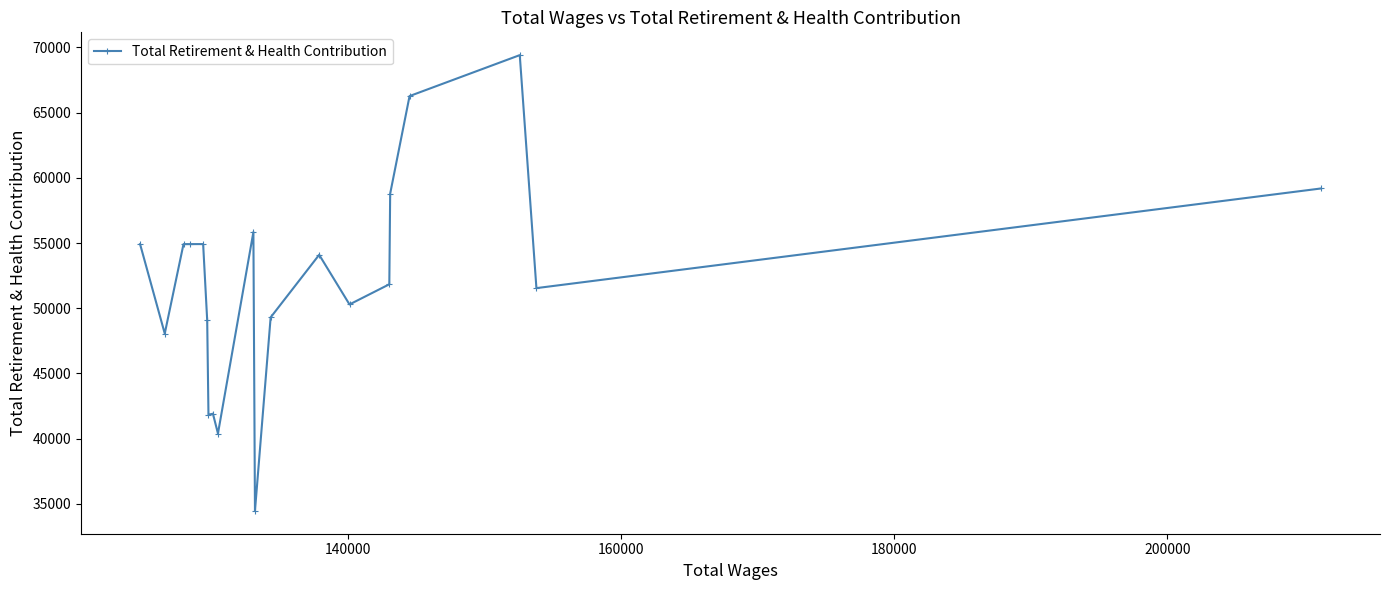

What is the value of the 19th point from the left?

51546